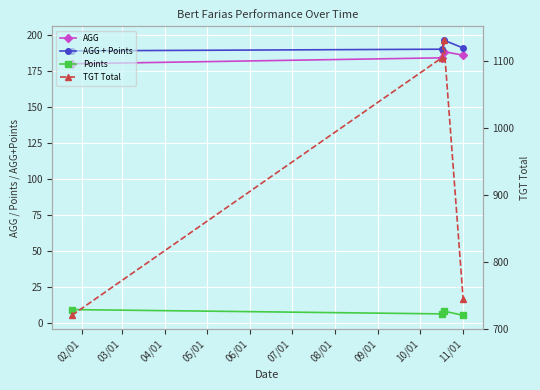

The value of AGG at 03/01 is 41.1. True or false?

False